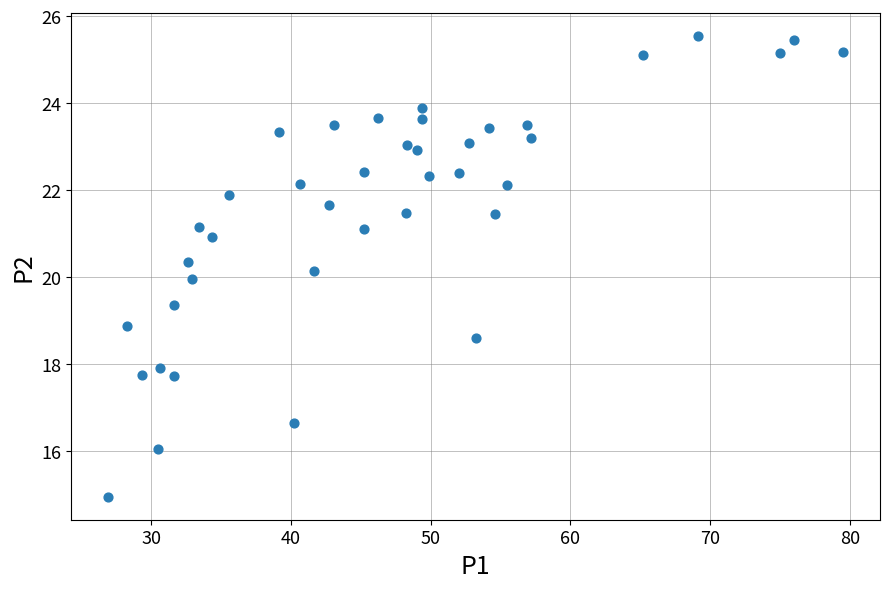

What is the range of Y values (max minus min)?

10.6